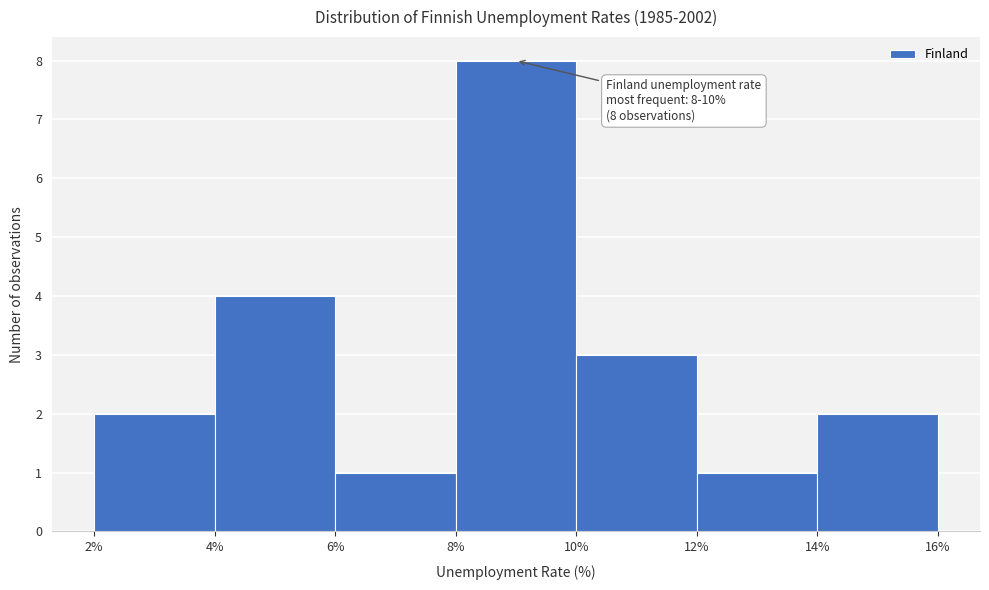

Over which range of the x-axis is the bar tallest?

8% to 10%